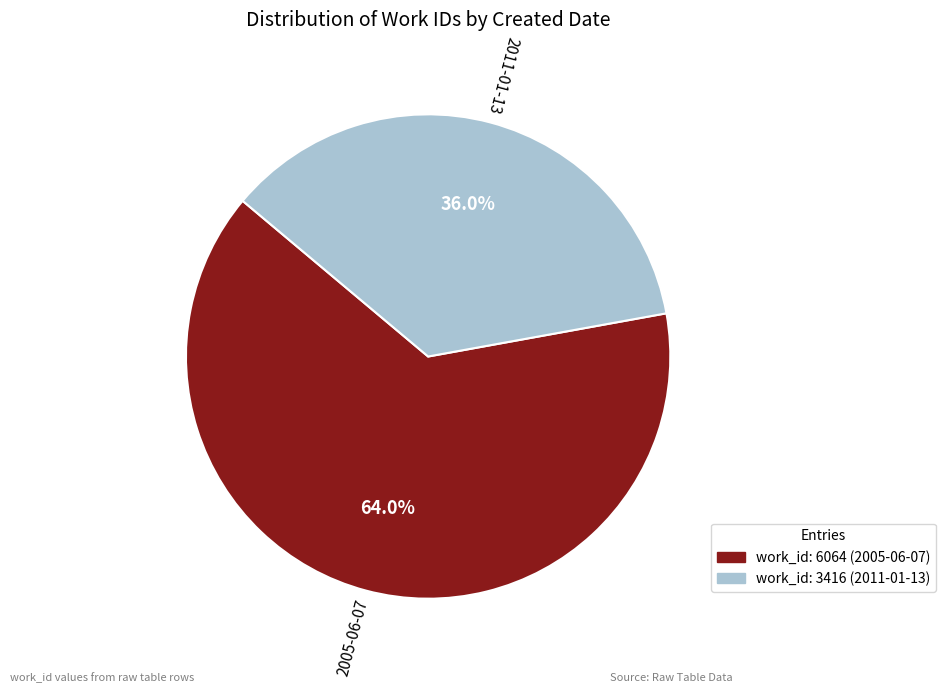

Is there a majority slice in this chart?

Yes